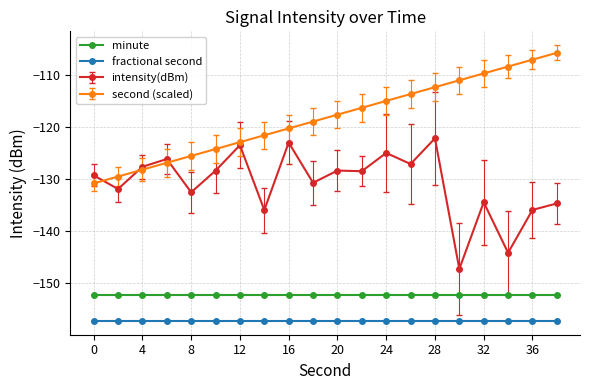

What is the value of the second (scaled) point at the 17th from the left?

-109.7